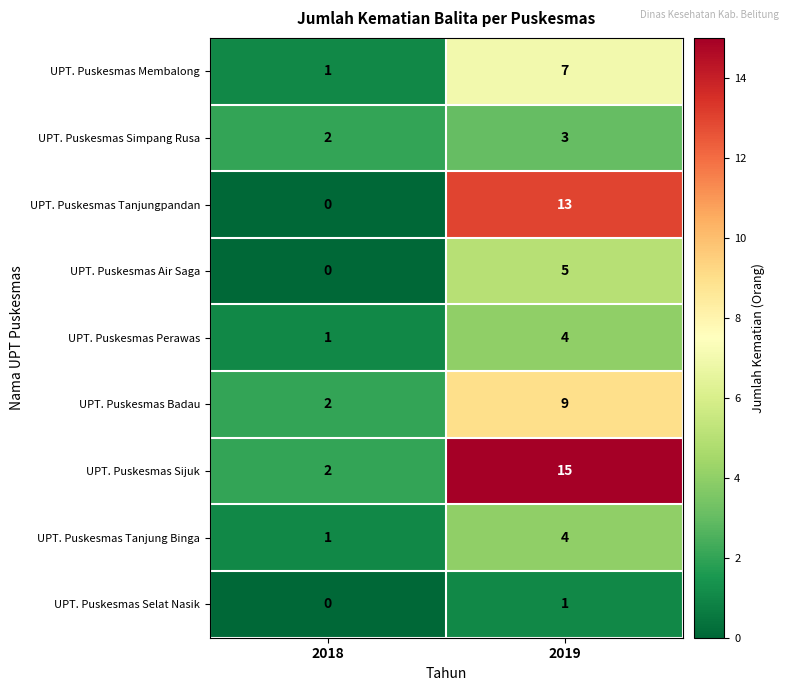

Reading right to left, list all the values displayed in this chart.

UPT. Puskesmas Membalong: 7	1
UPT. Puskesmas Simpang Rusa: 3	2
UPT. Puskesmas Tanjungpandan: 13	0
UPT. Puskesmas Air Saga: 5	0
UPT. Puskesmas Perawas: 4	1
UPT. Puskesmas Badau: 9	2
UPT. Puskesmas Sijuk: 15	2
UPT. Puskesmas Tanjung Binga: 4	1
UPT. Puskesmas Selat Nasik: 1	0